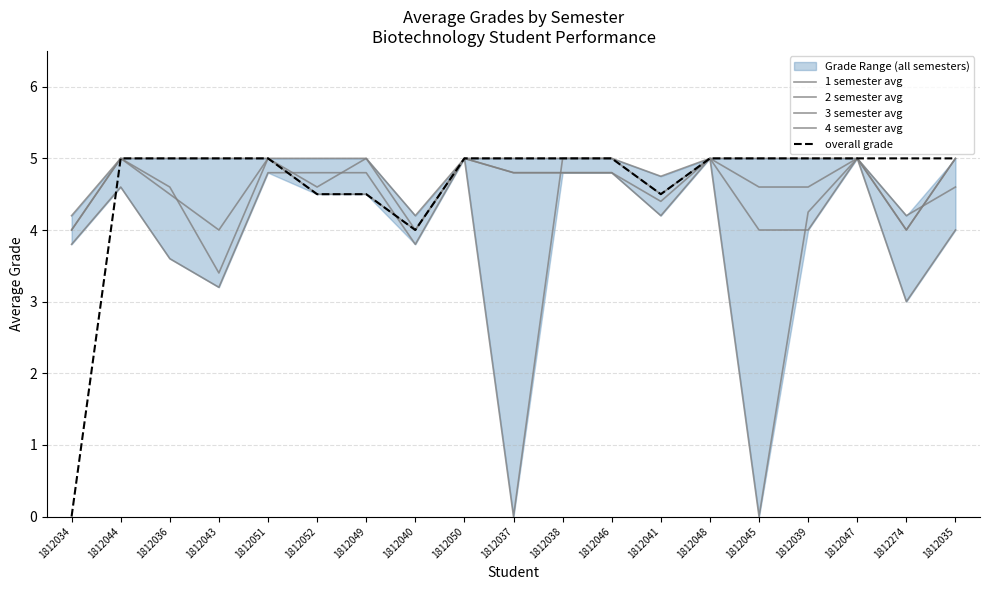

Where do 2 semester avg and 1 semester avg first cross each other?

1812051 and 1812052